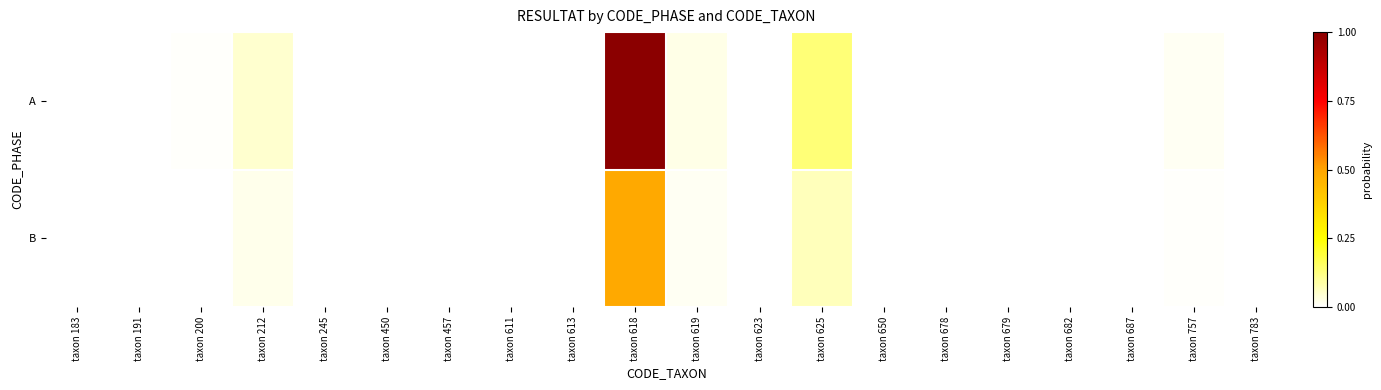

Which has a higher value, taxon 200 or taxon 783?

taxon 200